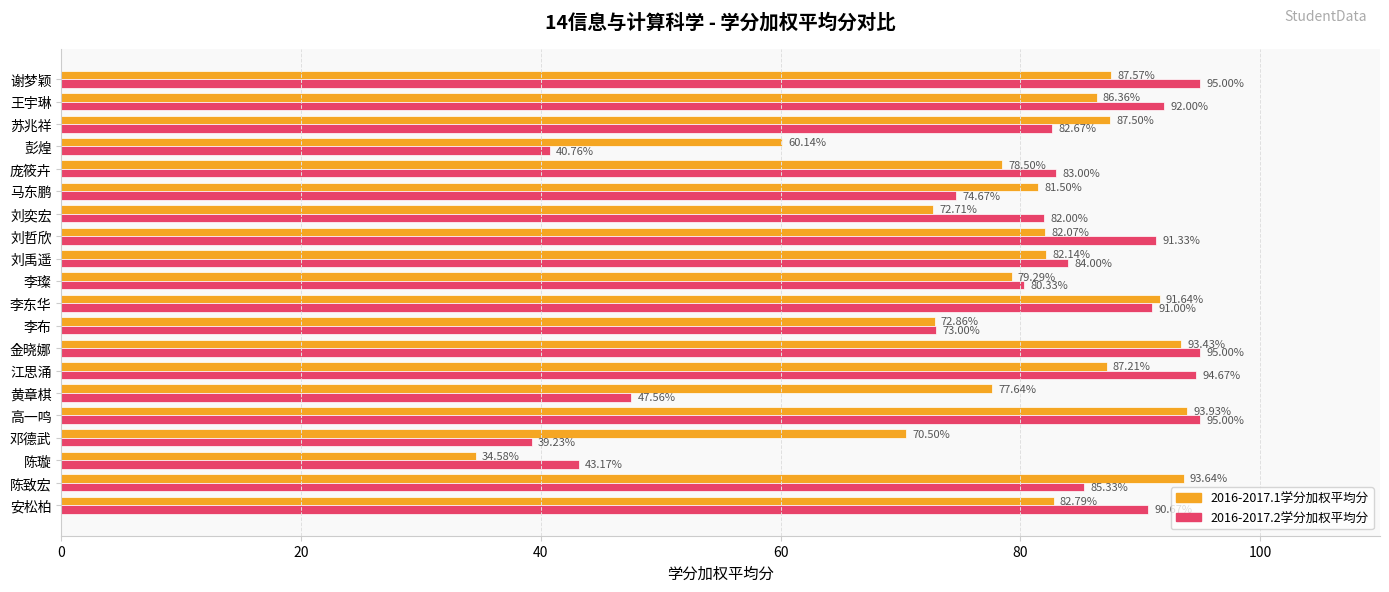

Which series has the largest range (max minus min)?

2016-2017.1学分加权平均分